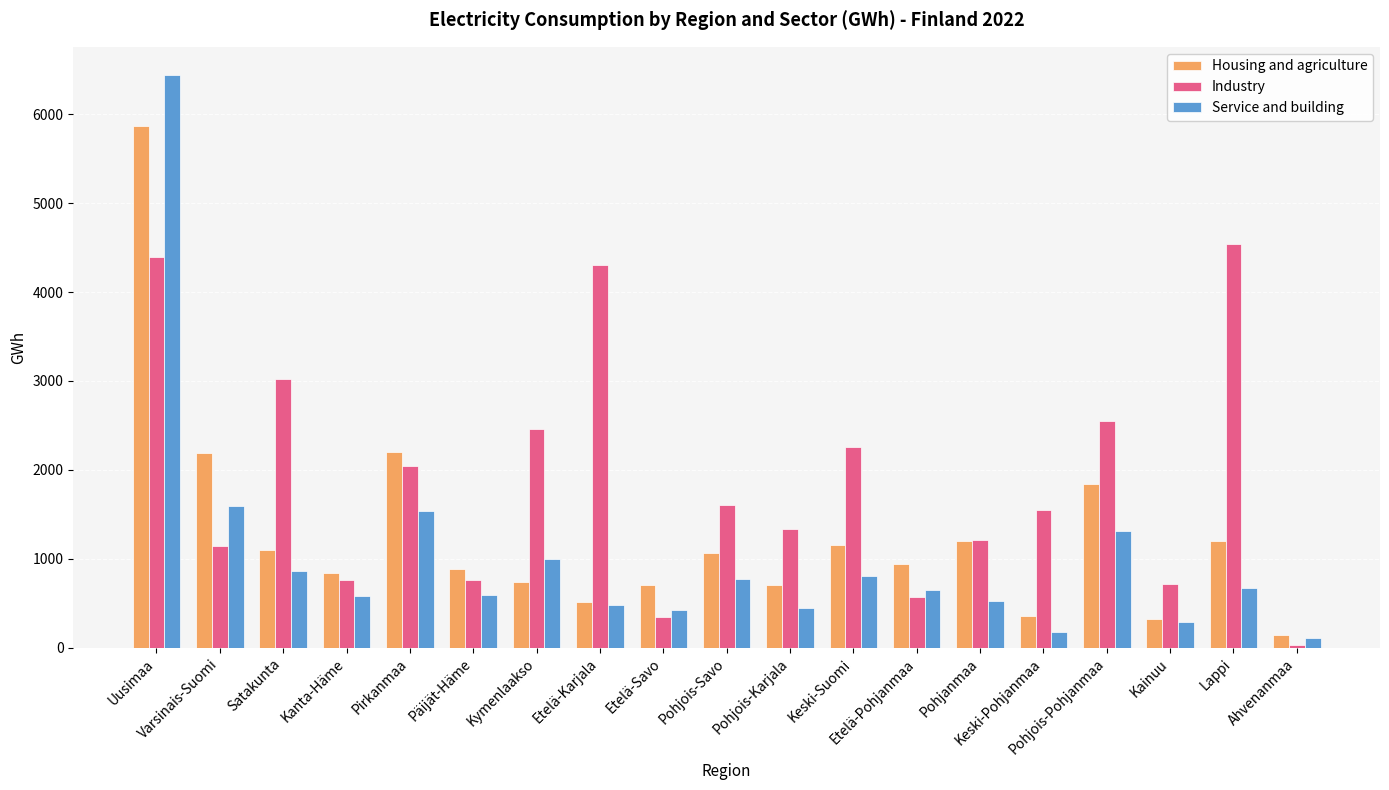

Rank the series by their average value, from highest to lowest.

Industry, Housing and agriculture, Service and building